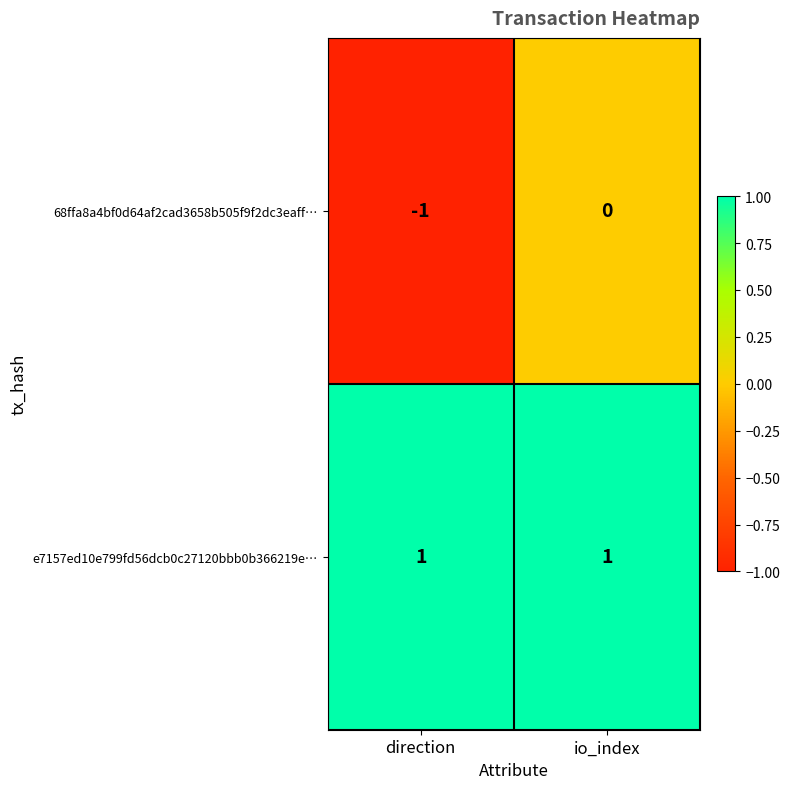

The 68ffa8a4bf0d64af2cad3658b505f9f2dc3eaff… series shows 1 at io_index. True or false?

False